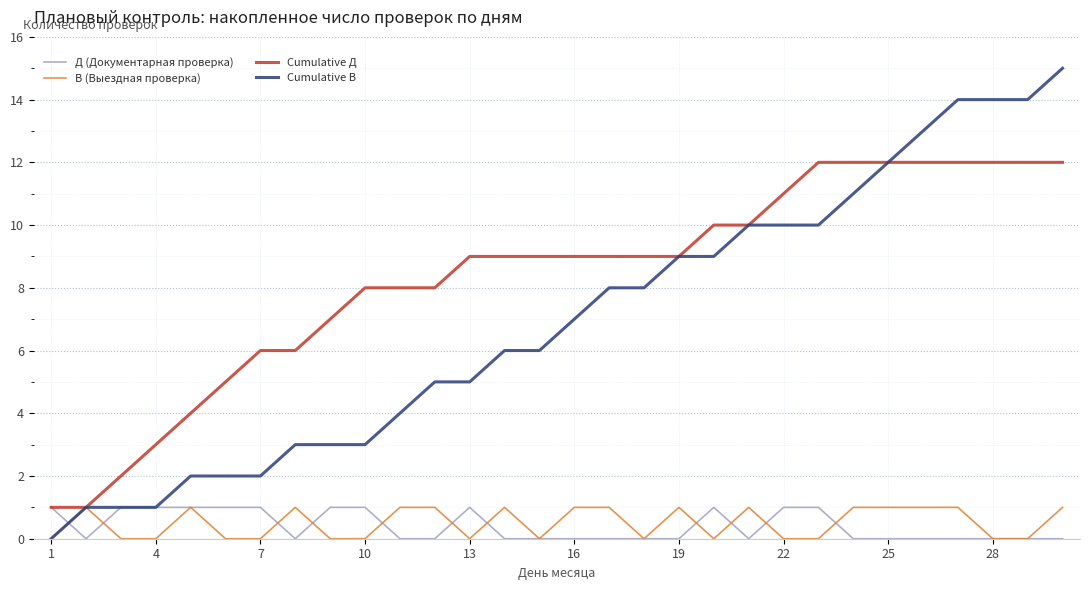

Which series has the largest range (max minus min)?

Cumulative В